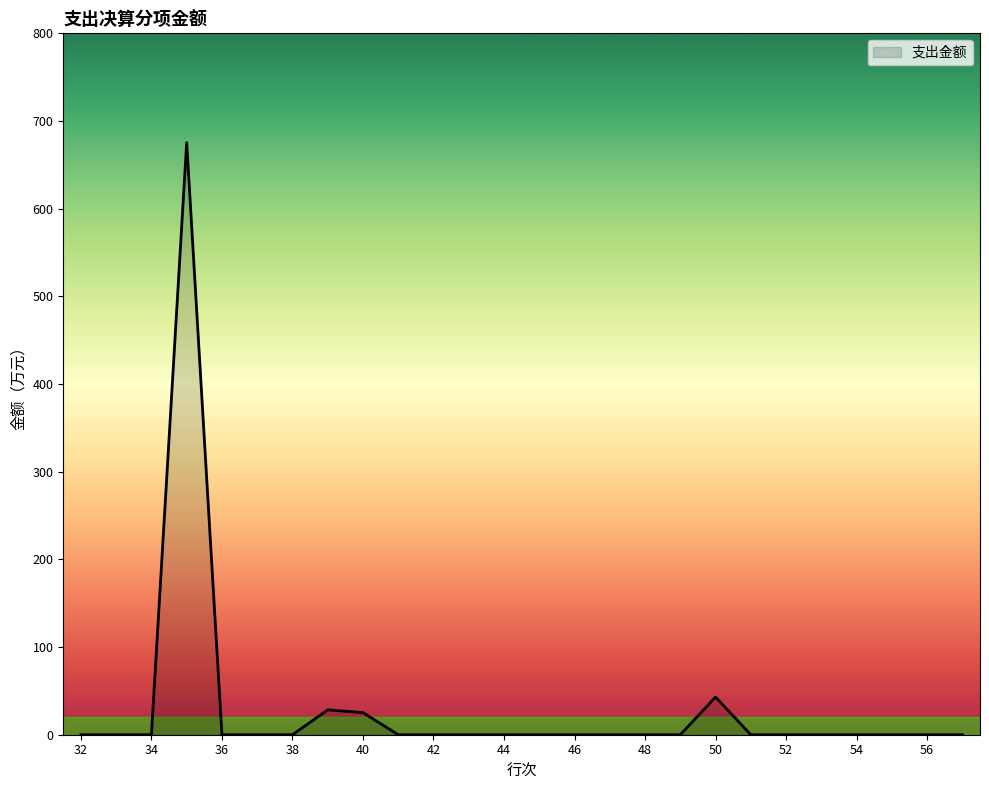

How many lines are shown in the chart?

1